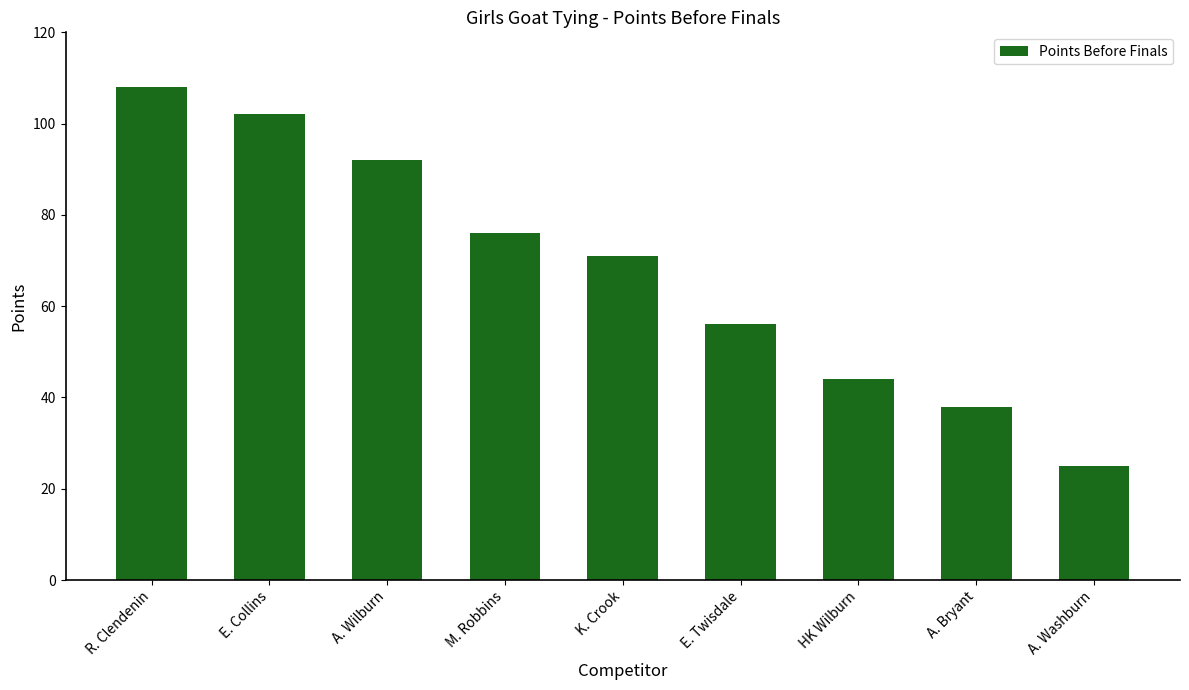

What is the maximum value shown in the chart?

108